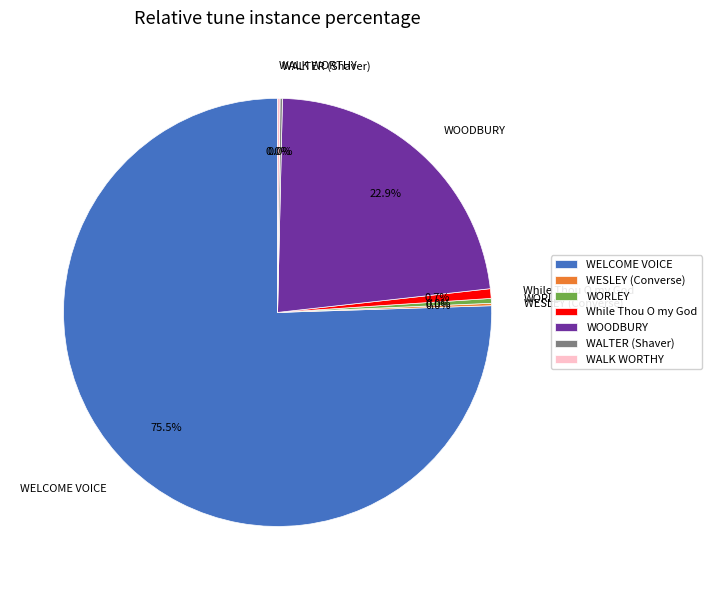

Is there any slice that represents more than half of the pie?

Yes